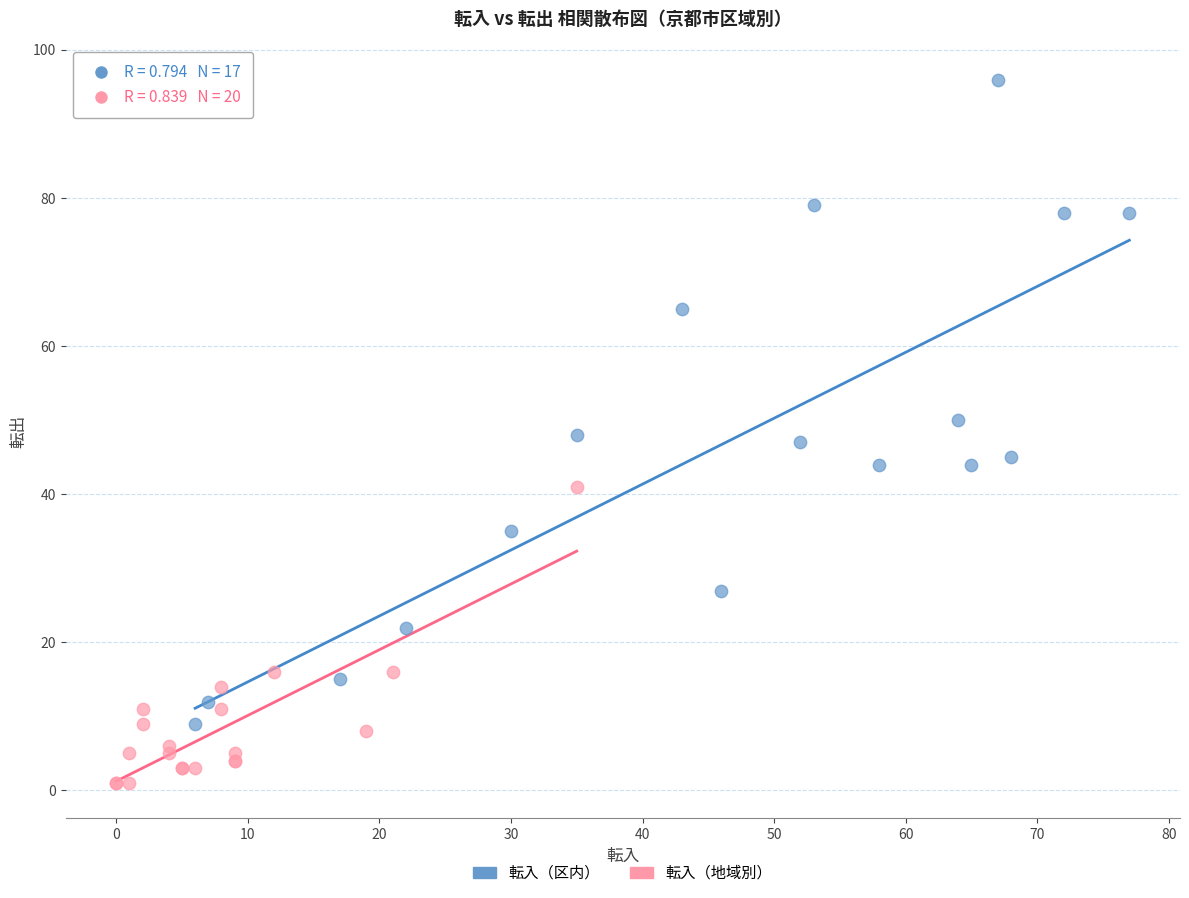

Which series reaches the maximum Y coordinate?

転入（区内）